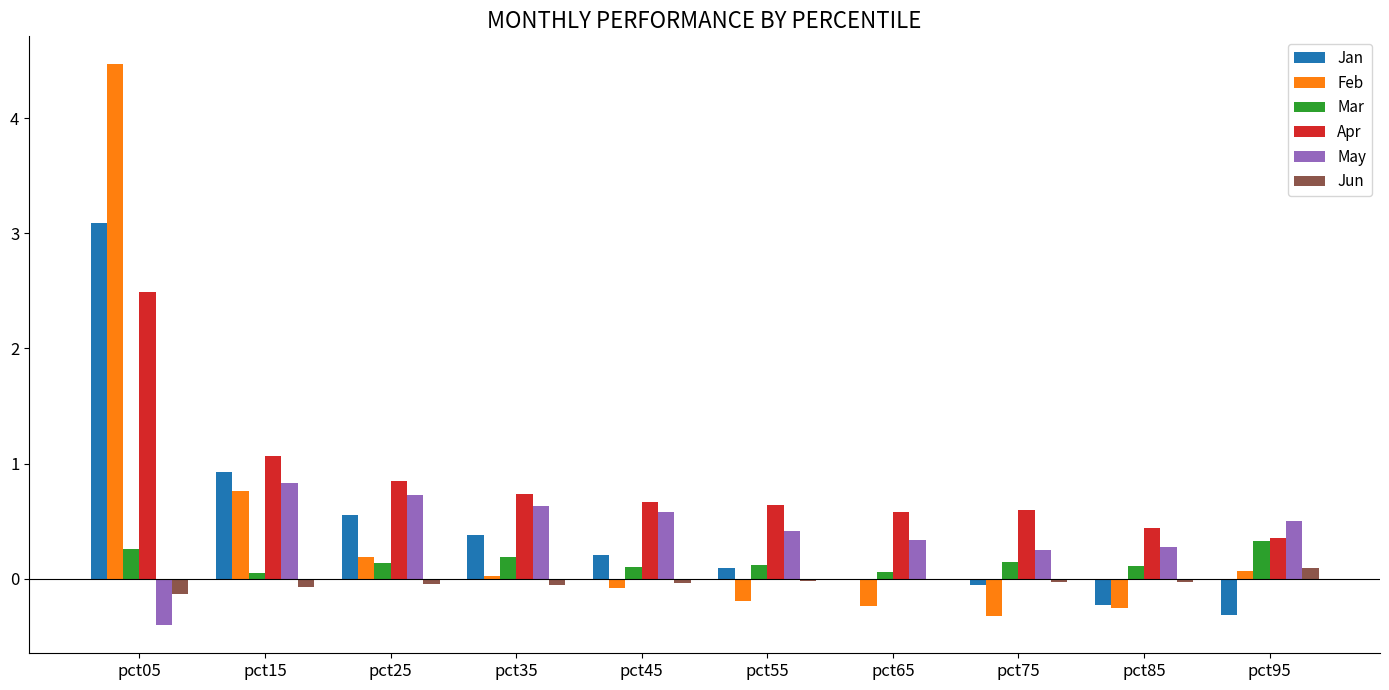

How many series are shown in this chart?

6